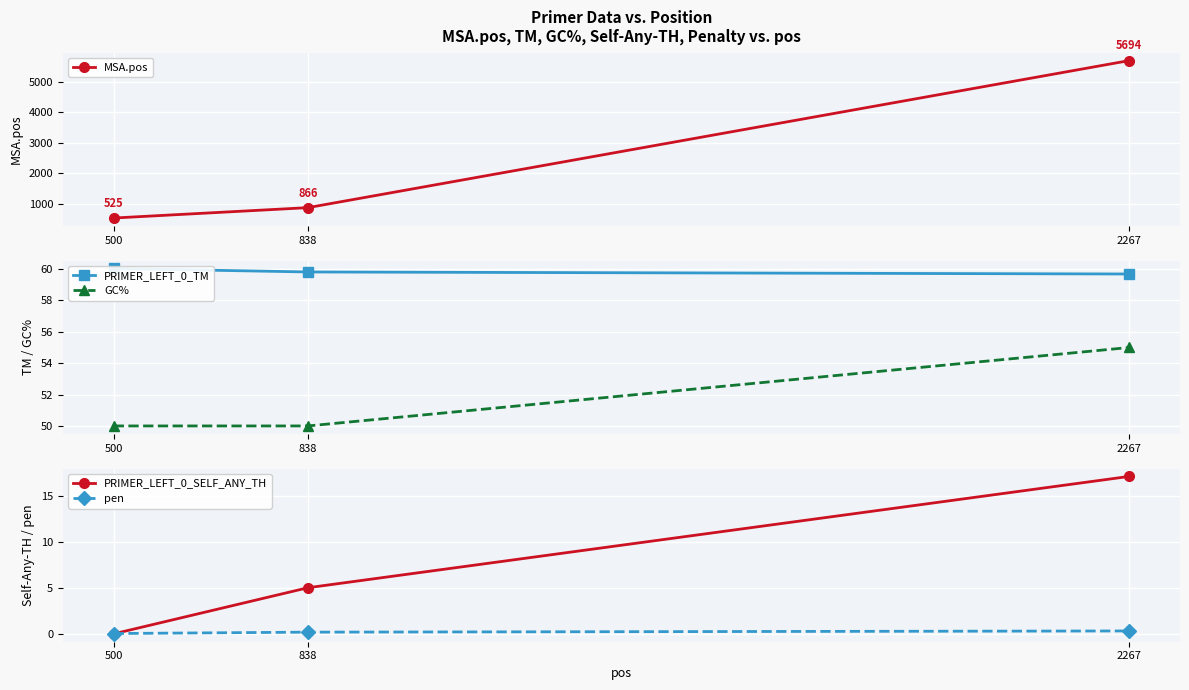

What are all the series names shown in the legend?

MSA.pos, PRIMER_LEFT_0_TM, GC%, PRIMER_LEFT_0_SELF_ANY_TH, pen